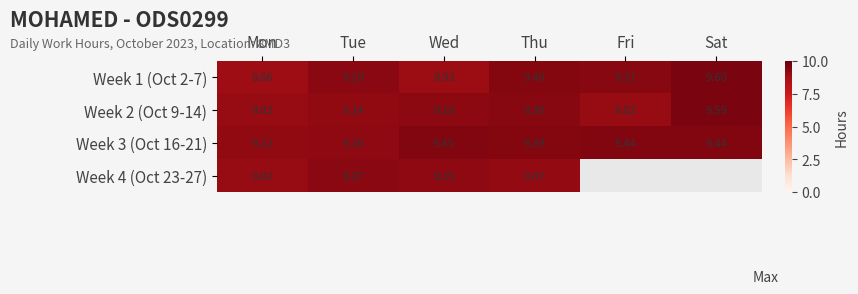

Between Thu and Tue, which is larger?

Thu